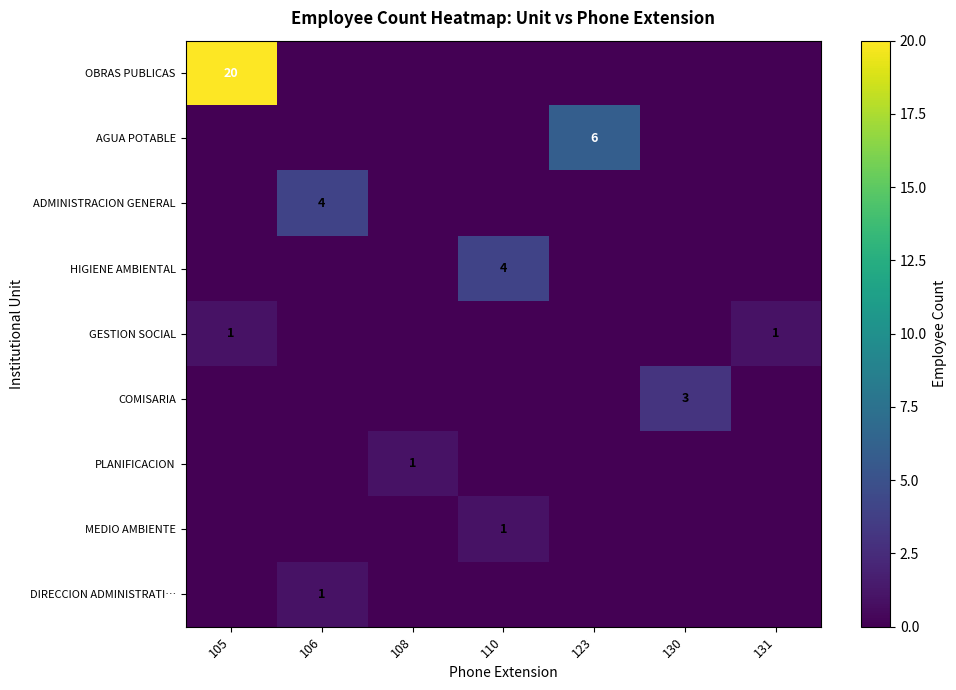

The value of HIGIENE AMBIENTAL at 110 is 4. True or false?

True